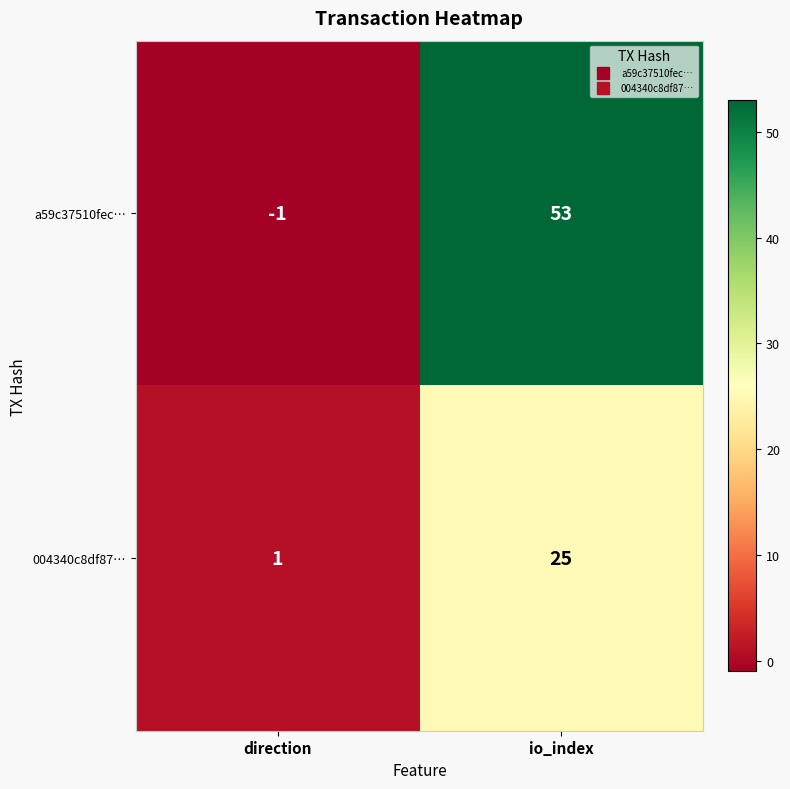

What is the greatest value displayed?

53